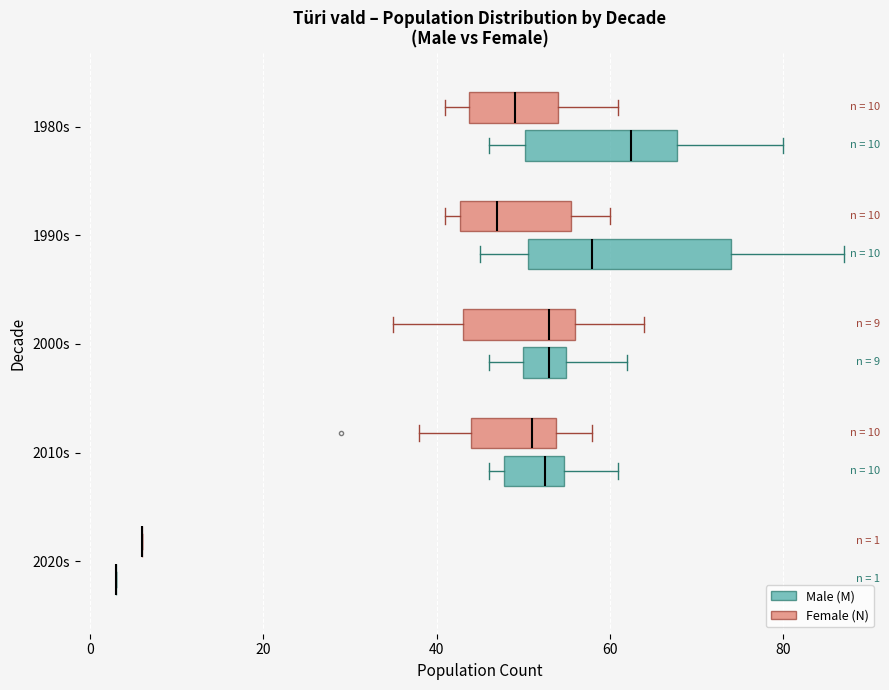

Which box is the widest, from its left edge to its right edge?

1990s (Male (M))